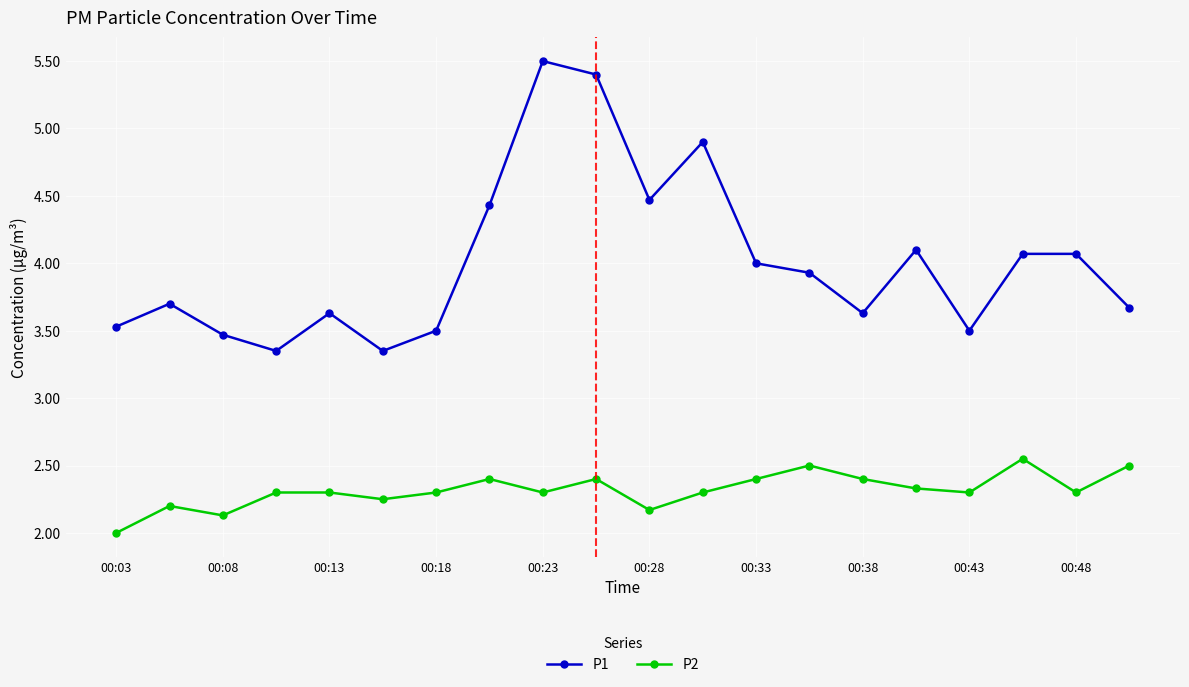

What is the sum of all P2 values?

46.3